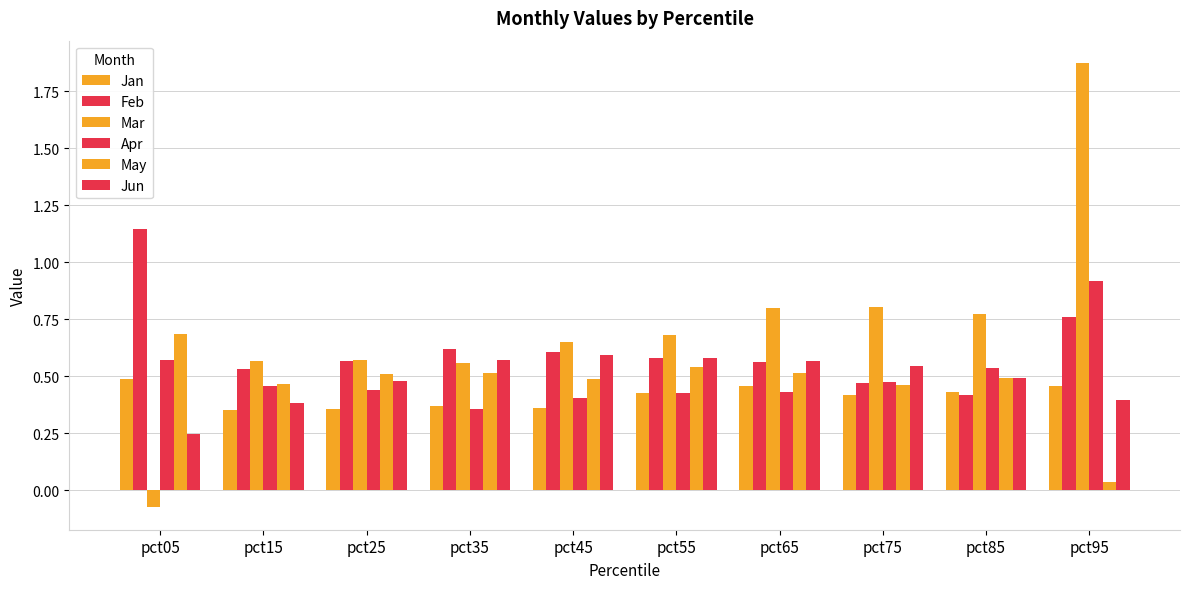

Which category has the lowest value across all series?

pct05